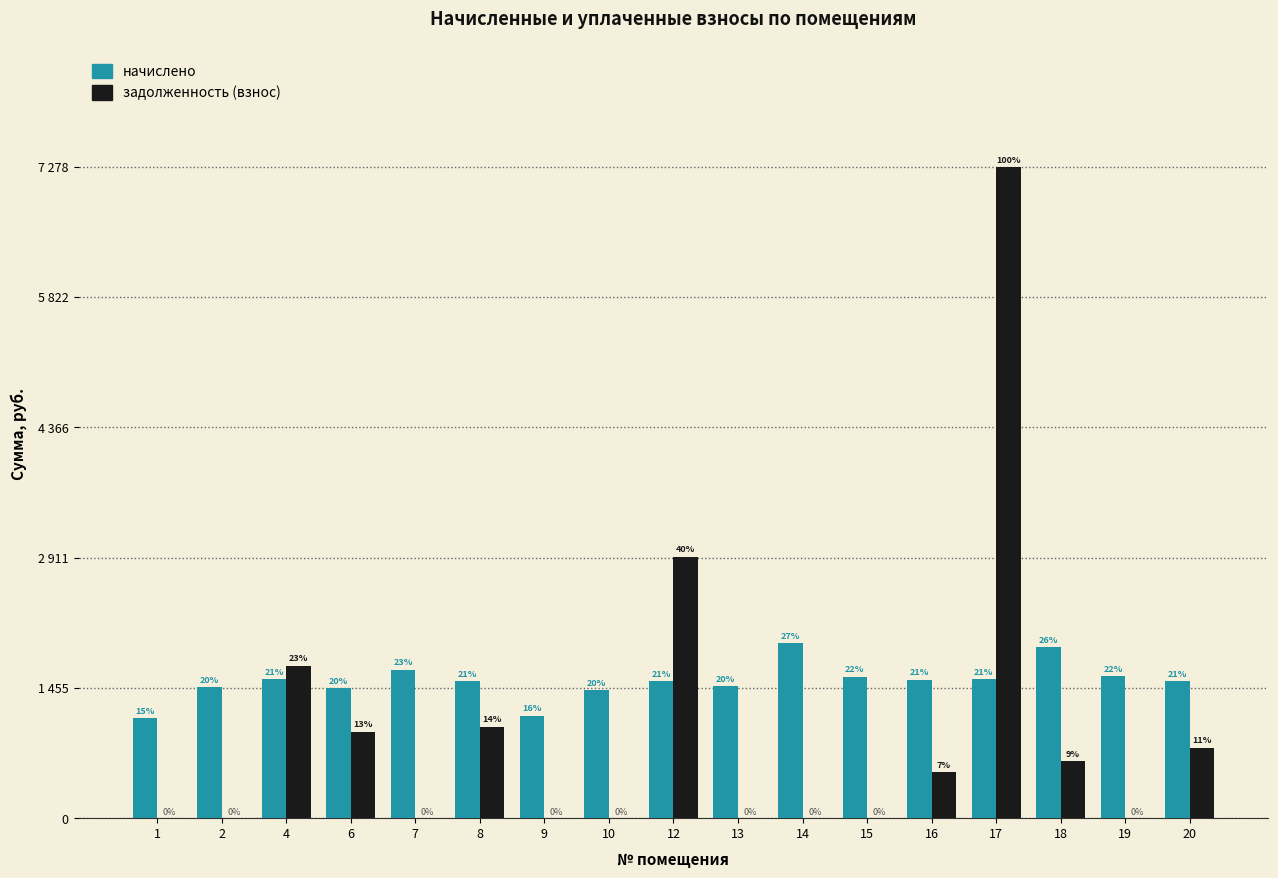

What is the average value of the начислено series?

1531.4